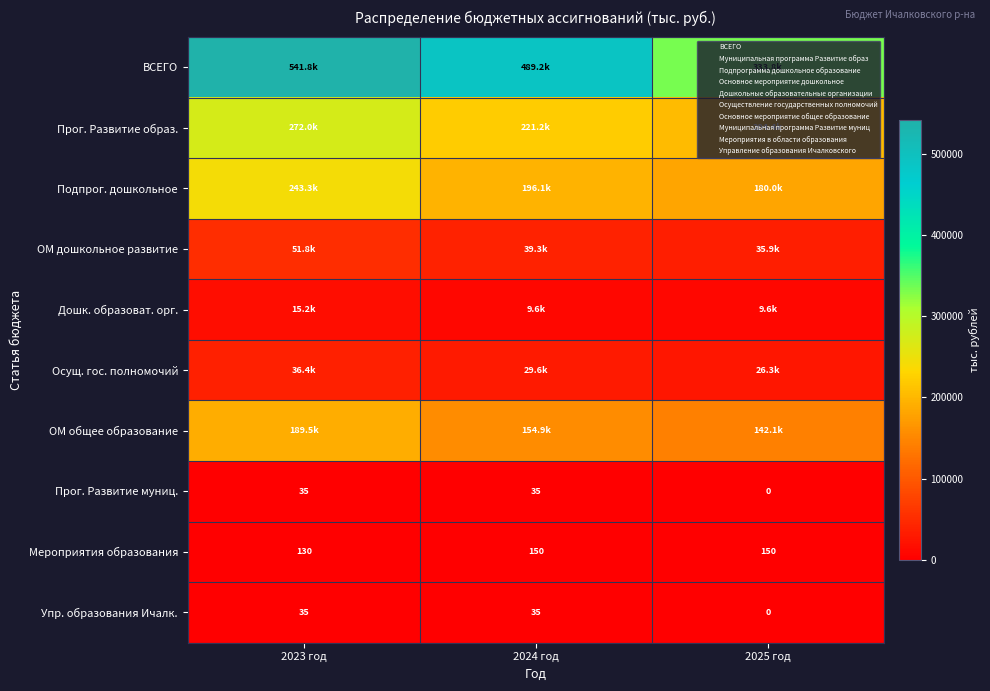

How many values in the Упр. образования Ичалк. series are below 35?

1